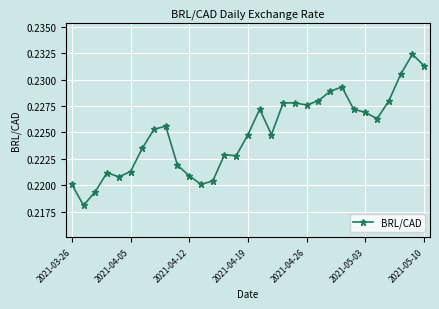

How many values are between 0 and 1?

31